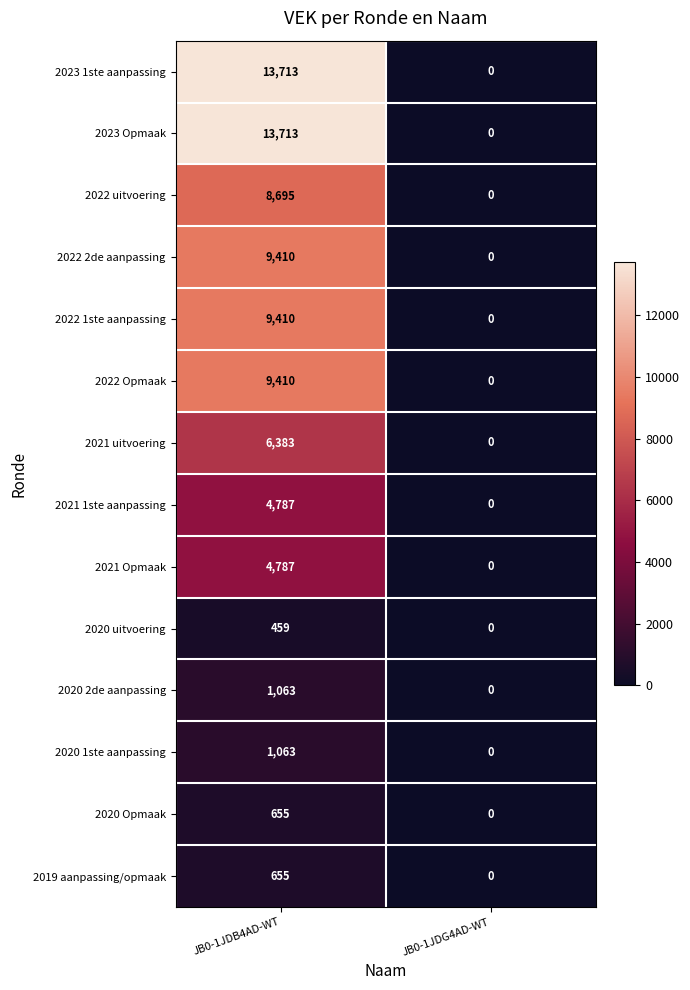

Which category has the highest value in the 2021 Opmaak series?

JB0-1JDB4AD-WT